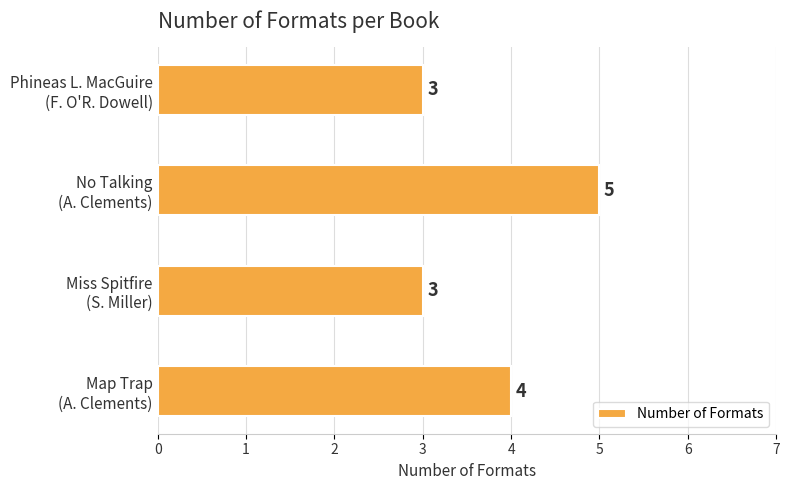

Does the chart contain any negative values?

No